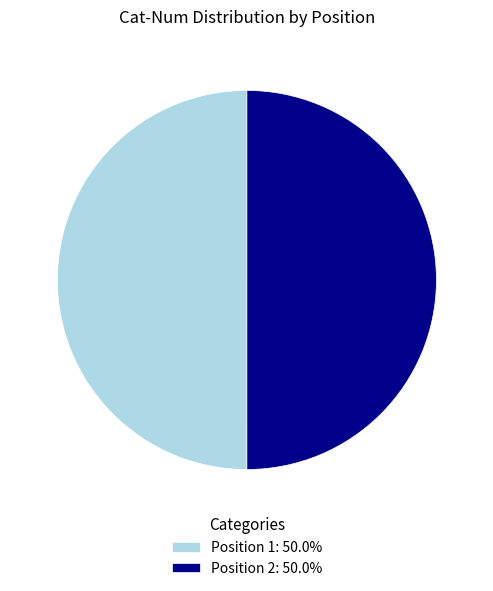

Is the sum of Position 2: 50.0% and Position 1: 50.0% greater than half?

Yes